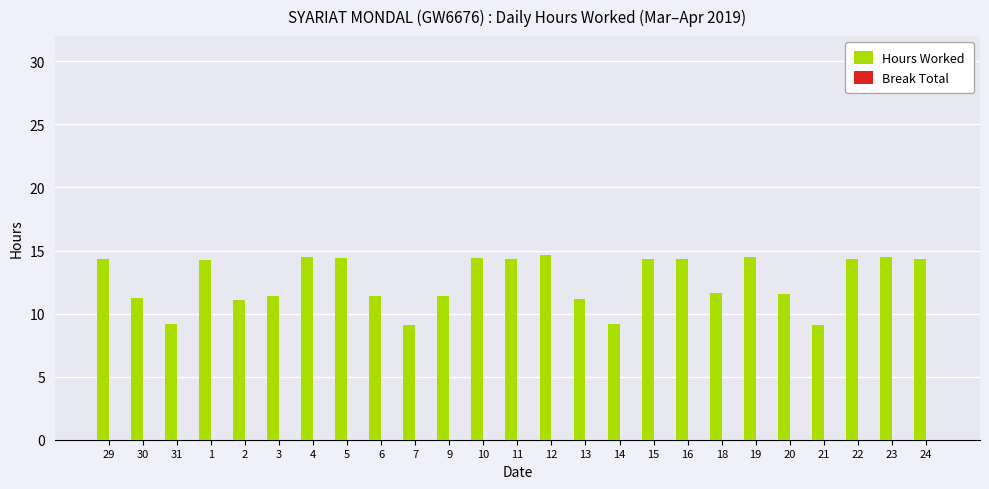

What is the minimum value shown in the chart?

9.1